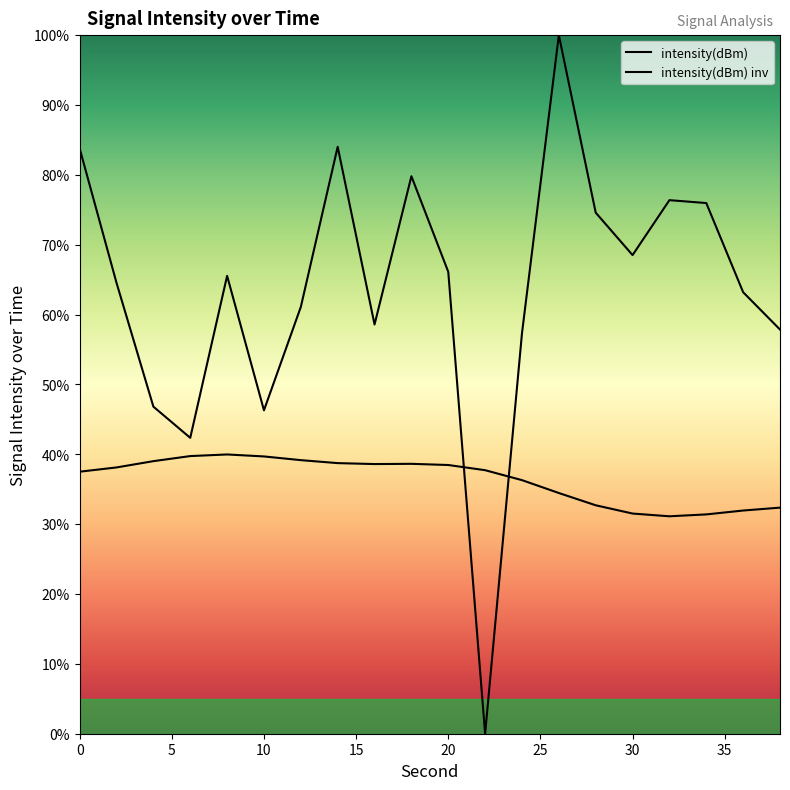

What is the difference between the maximum and minimum values?

100.0